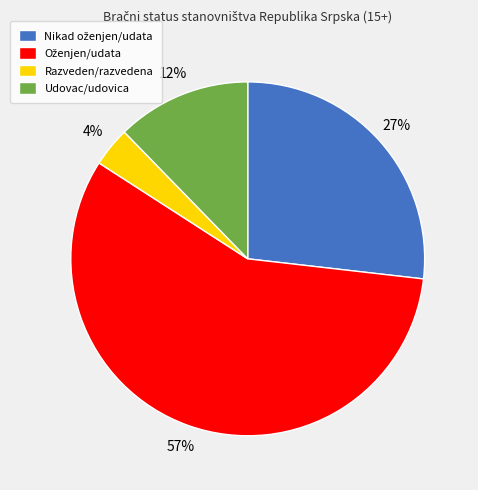

The Udovac/udovica slice represents 20% of the pie. True or false?

False